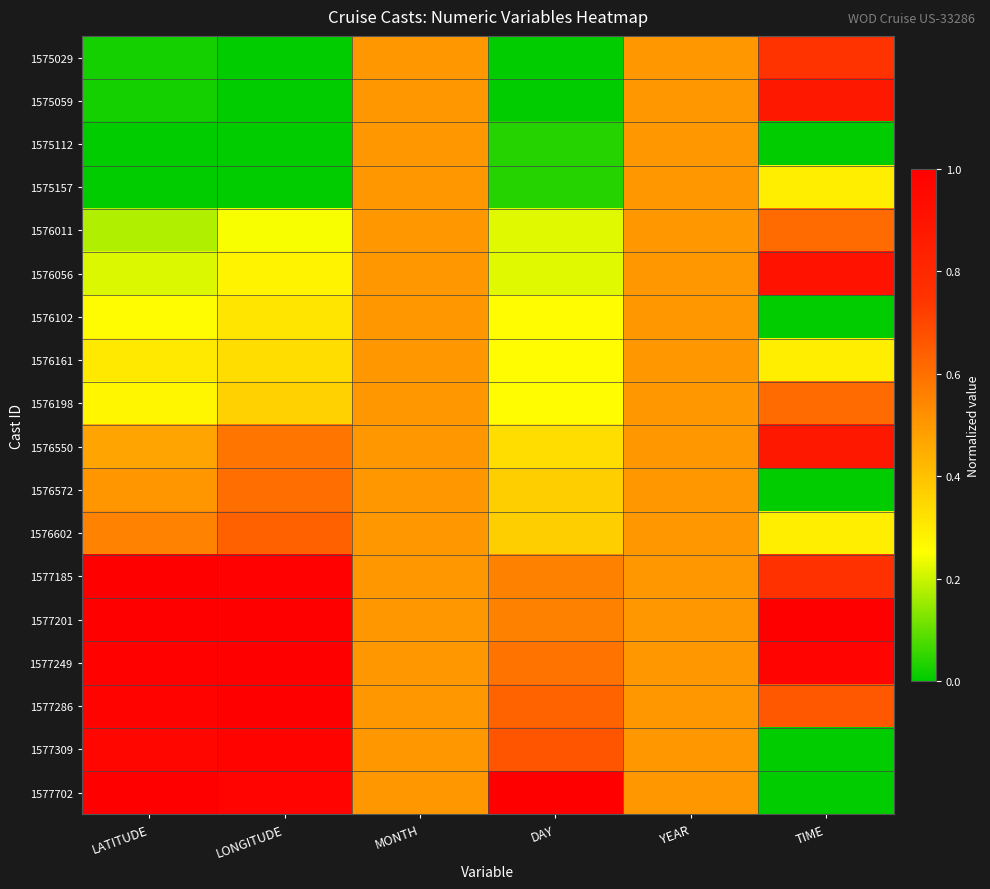

Rank the series by their maximum value, from lowest to highest.

1575112, 1575157, 1576102, 1576161, 1576572, 1576011, 1576198, 1576602, 1575029, 1575059, 1576550, 1576056, 1577309, 1577249, 1577185, 1577201, 1577286, 1577702